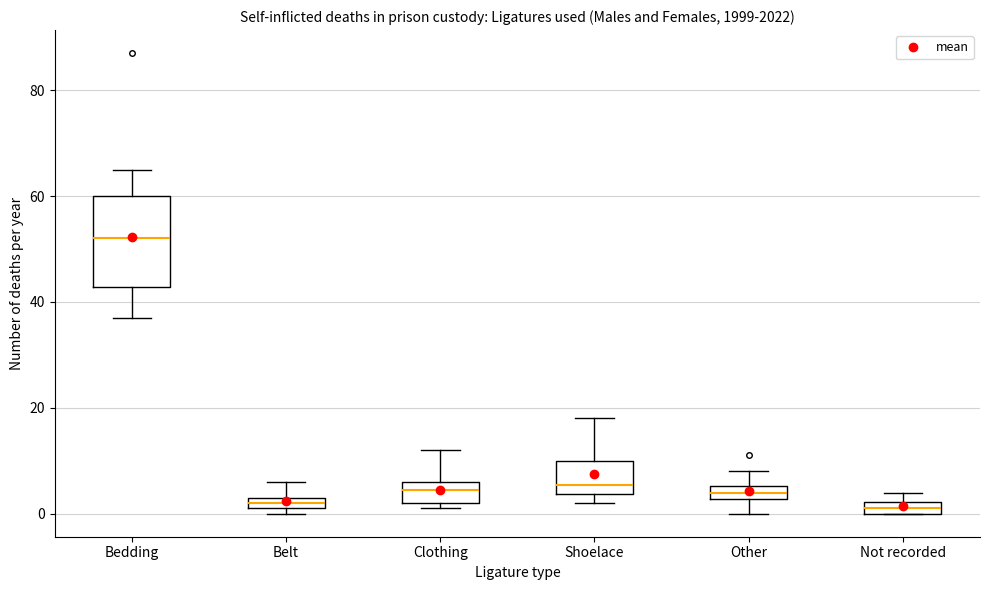

Which box's median line is the highest?

Bedding